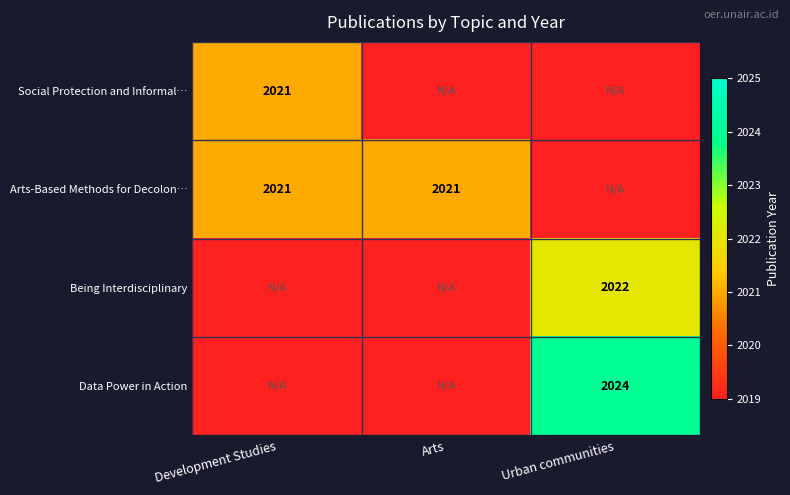

The value of Data Power in Action at Urban communities is 669. True or false?

False